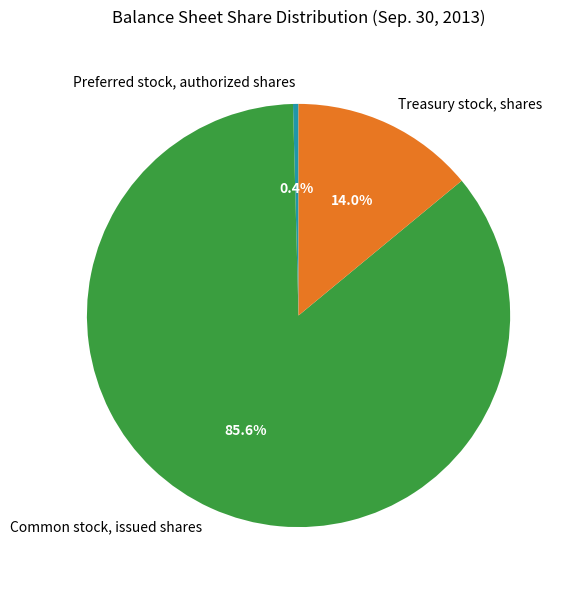

What is the ratio of the value at Treasury stock, shares to the value at Common stock, issued shares?

0.2